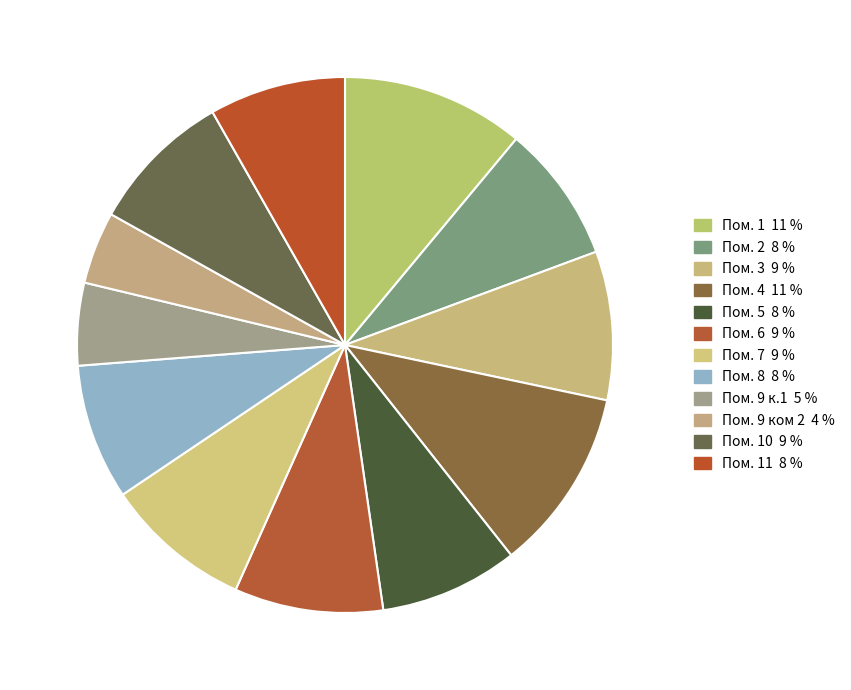

How many slices are in this pie chart?

12